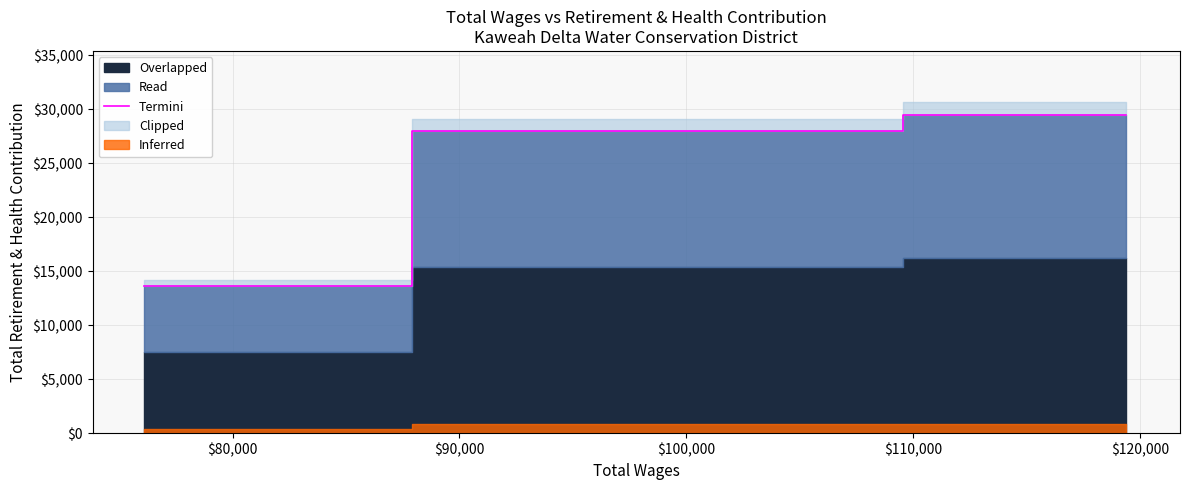

What is the average value?

23675